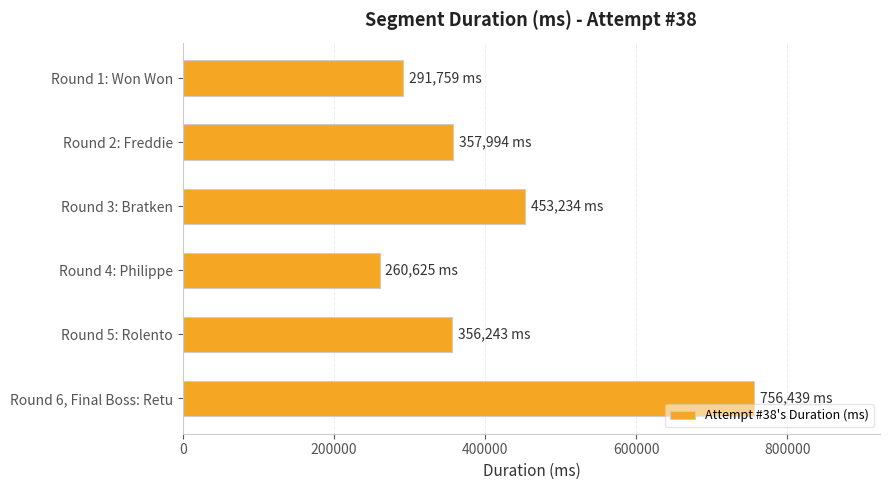

Is it true that the value at Round 4: Philippe is 88375?

False